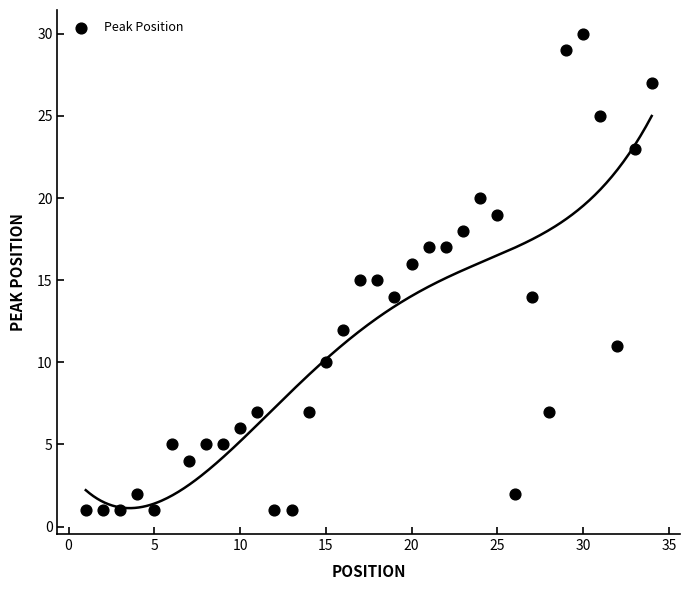

What is the range of X values (max minus min)?

33